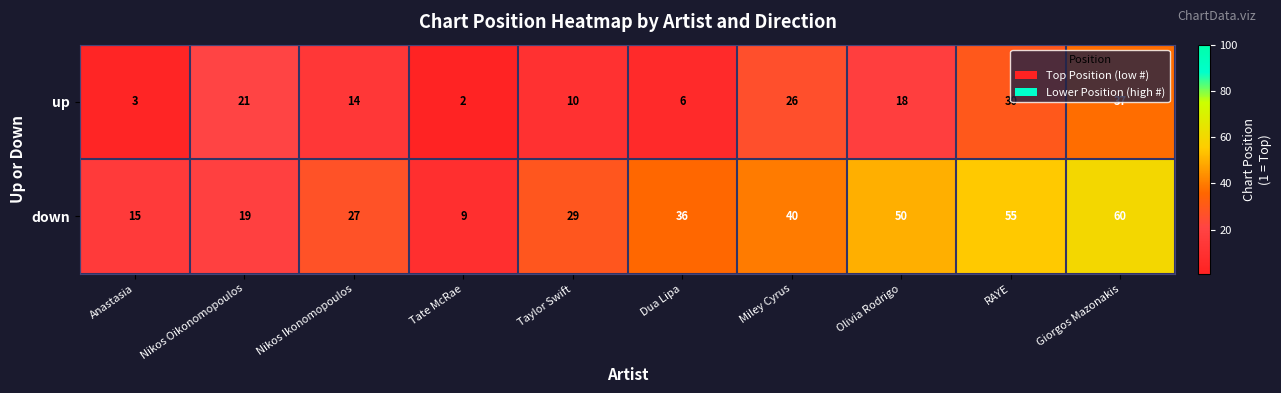

What is the difference between the down values at Olivia Rodrigo and Tate McRae?

41